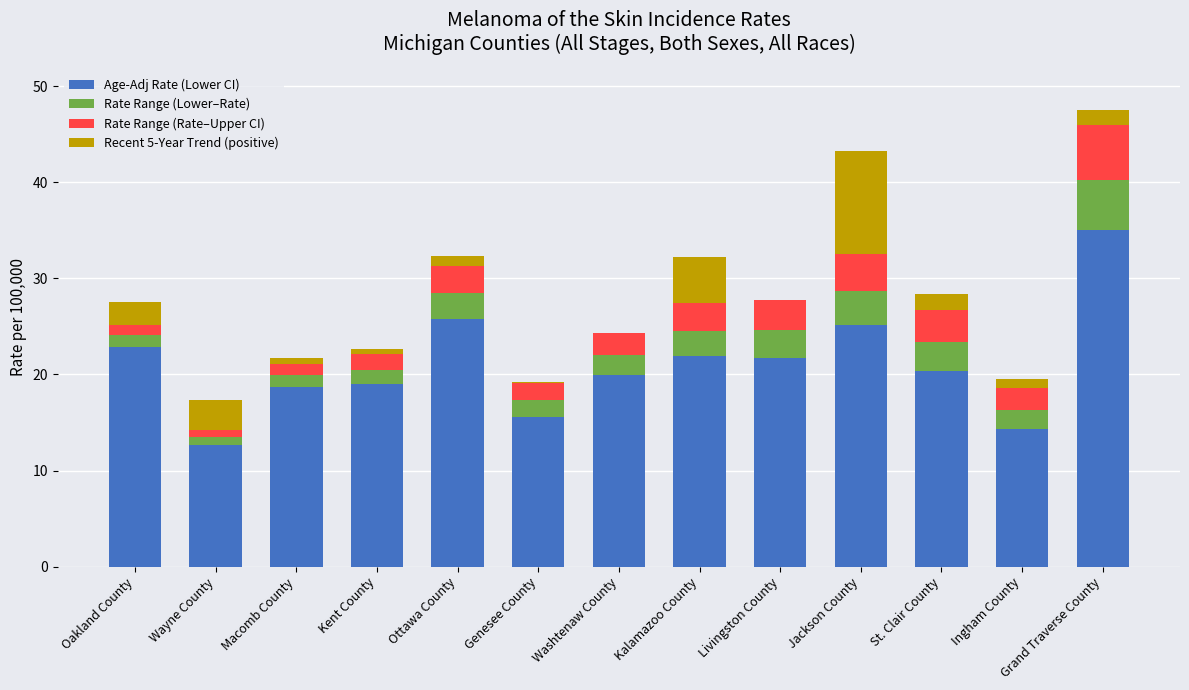

What is the total value across all series at Kalamazoo County?

32.2